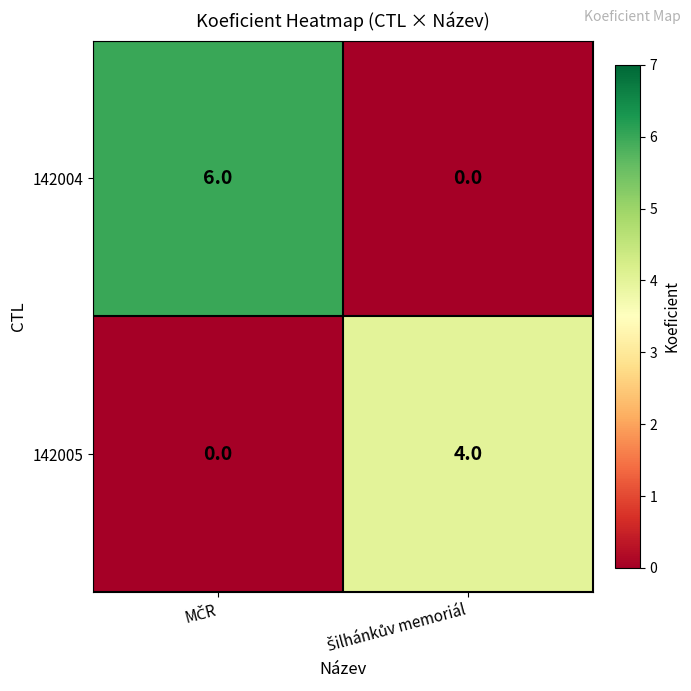

Which series has the widest spread of values?

142004